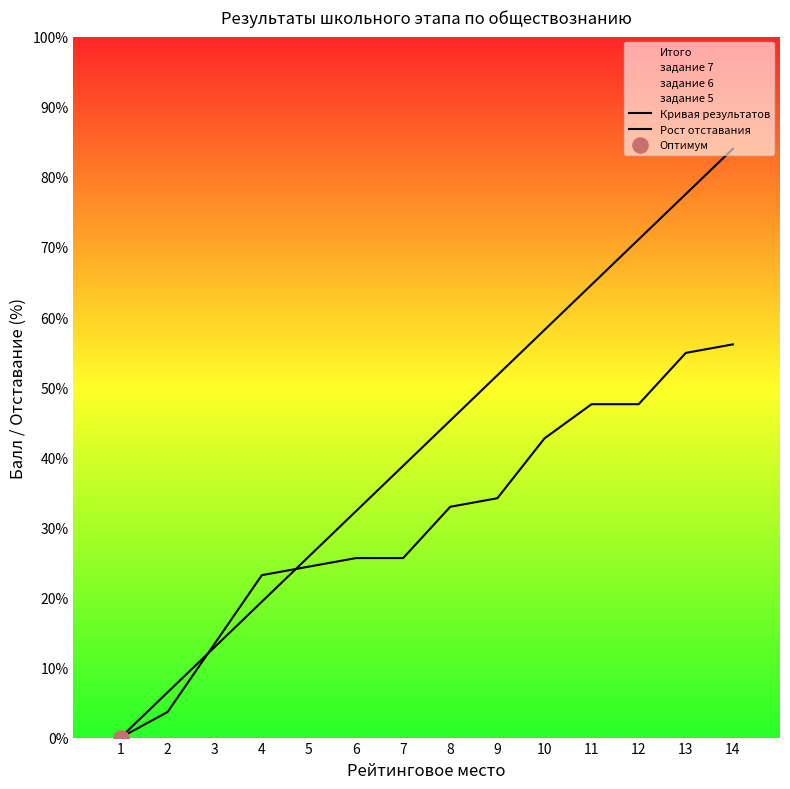

Which series contains the lowest Y value?

Кривая результатов